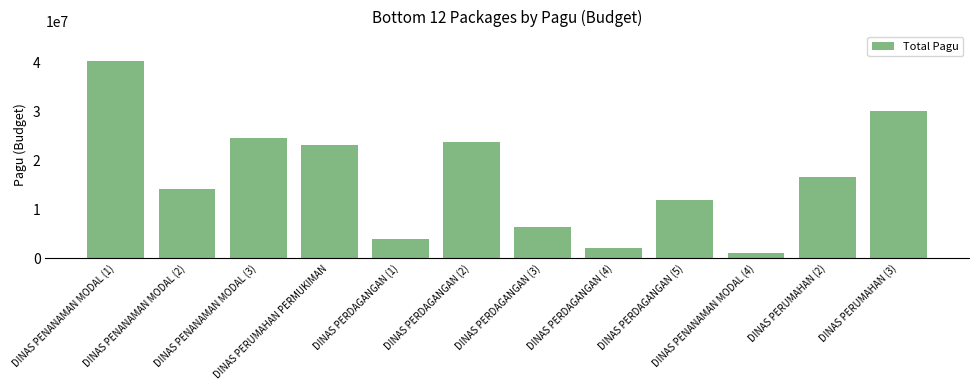

Which has a higher value, DINAS PERDAGANGAN (1) or DINAS PERDAGANGAN (4)?

DINAS PERDAGANGAN (1)